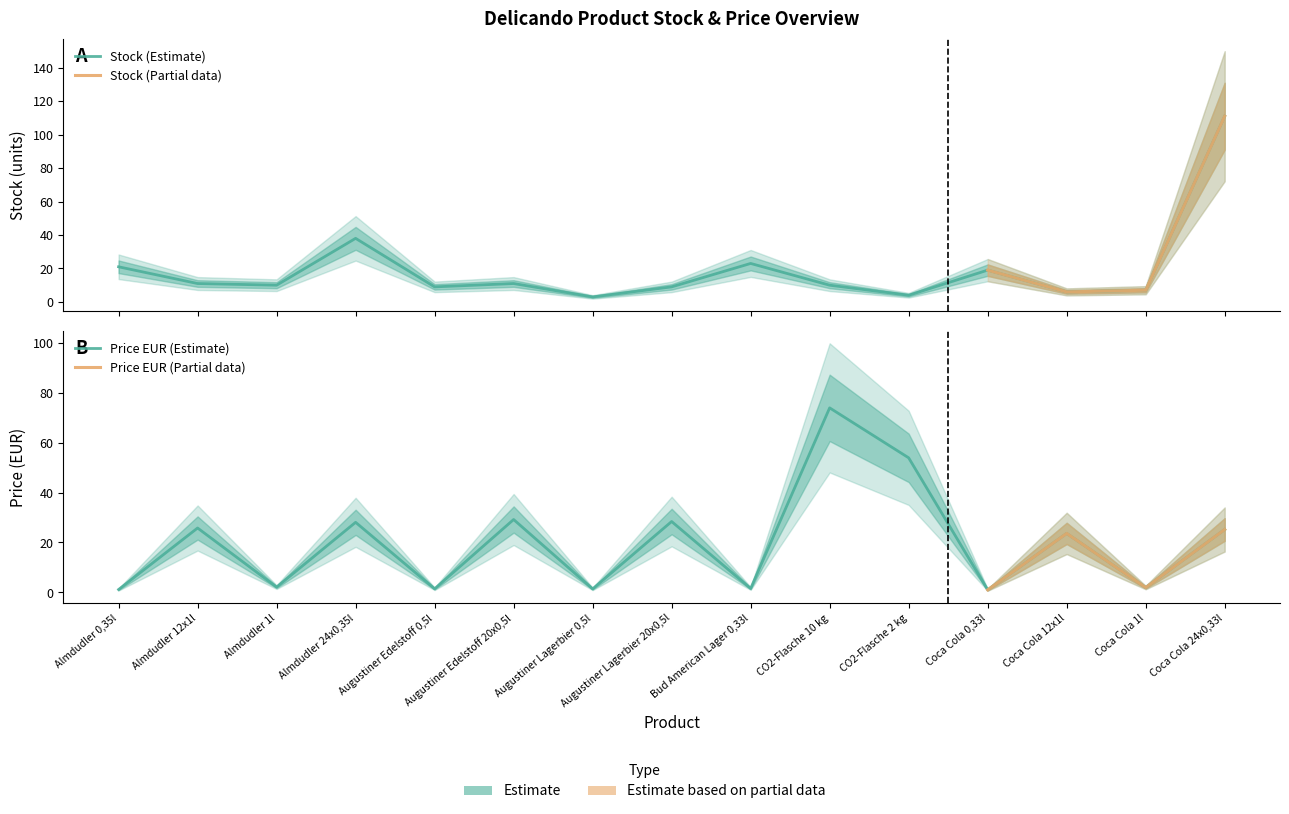

Rank the series at Augustiner Lagerbier 20x0,5l from lowest to highest value.

Stock, Price EUR